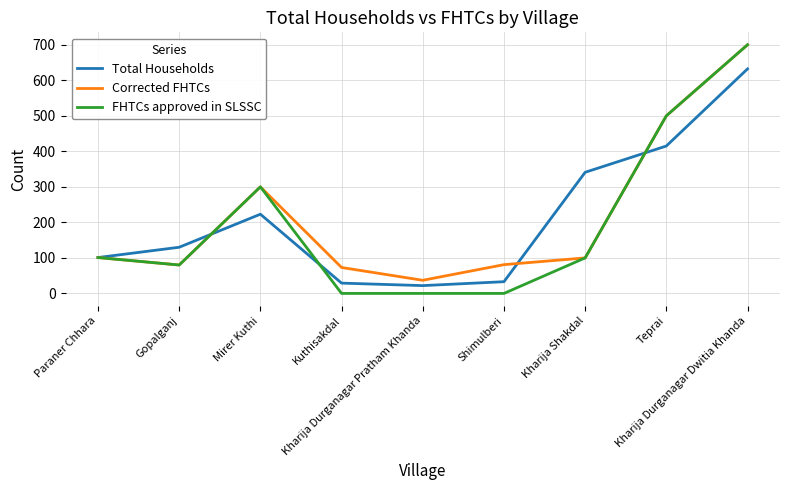

What are all the series names shown in the legend?

Total Households, Corrected FHTCs, FHTCs approved in SLSSC